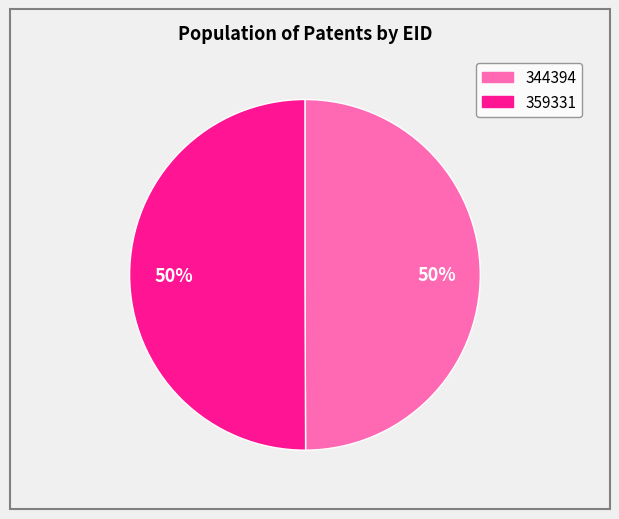

To the nearest percent, what percentage of the pie is 359331?

50%